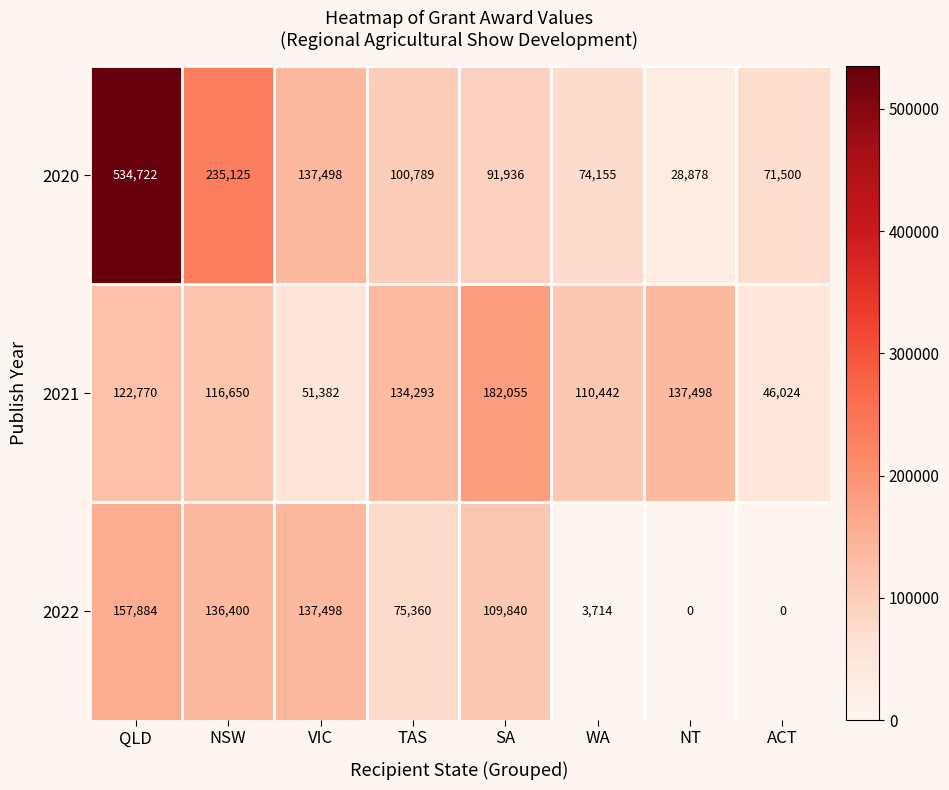

At how many categories does at least one series exceed 60771?

8